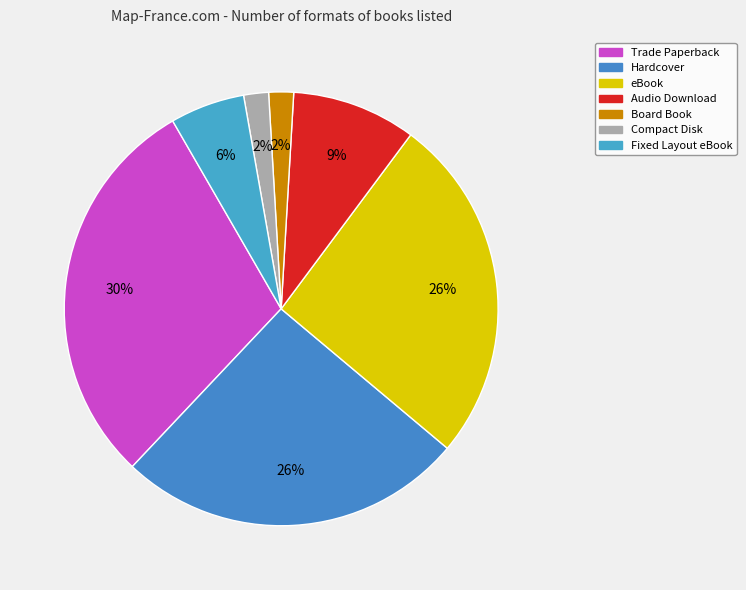

Count the number of slices in the pie.

7